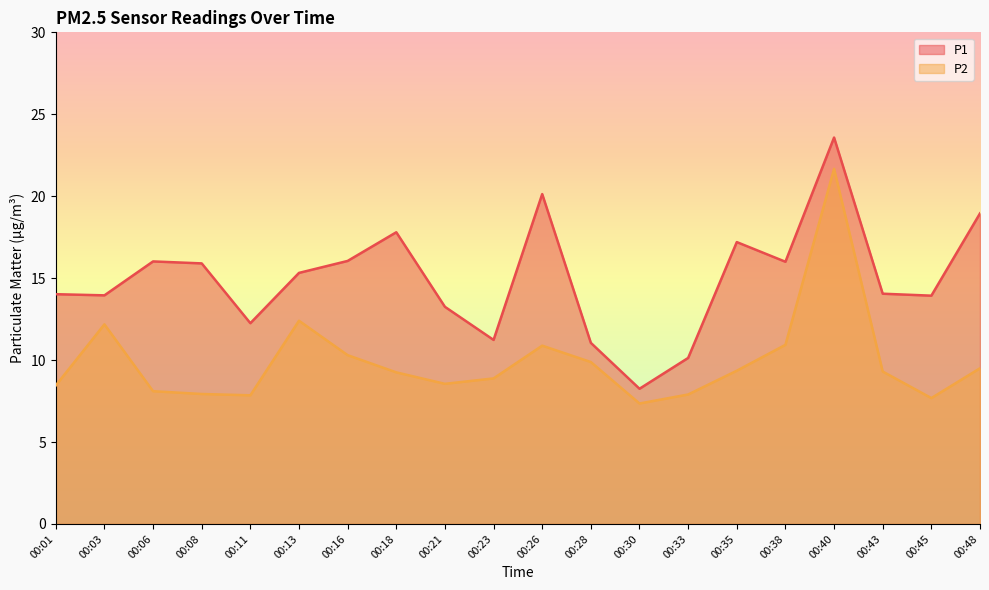

Which series has the largest total across all categories?

P1